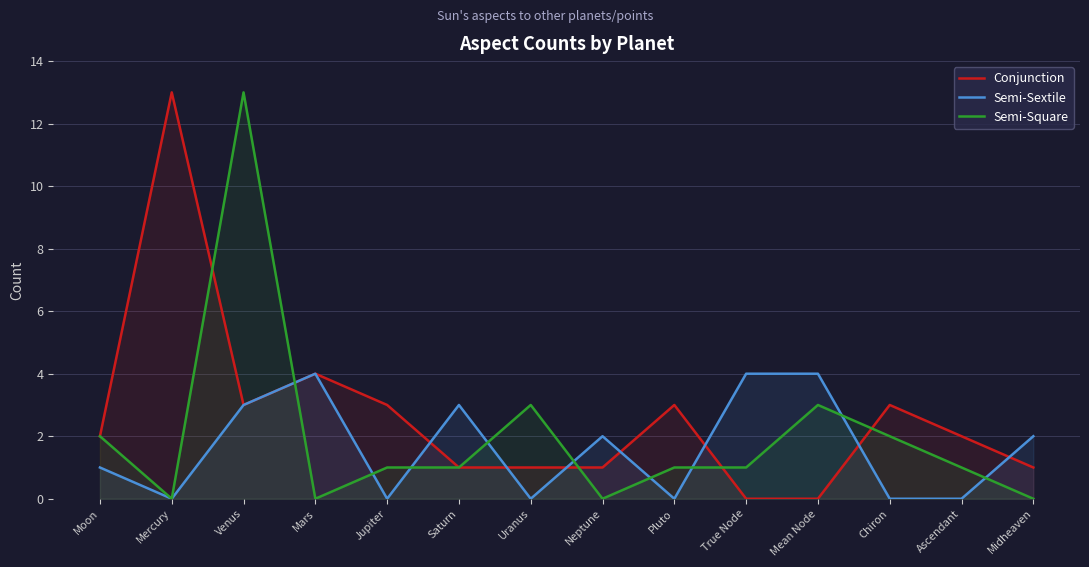

What is the label of the 9th point from the left?

Pluto